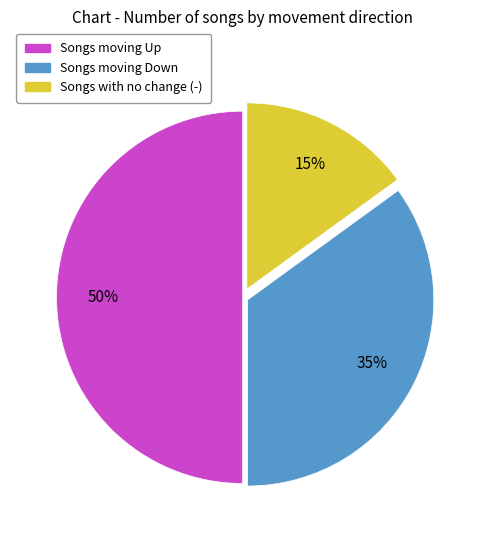

To the nearest percent, what is the average slice percentage?

33%